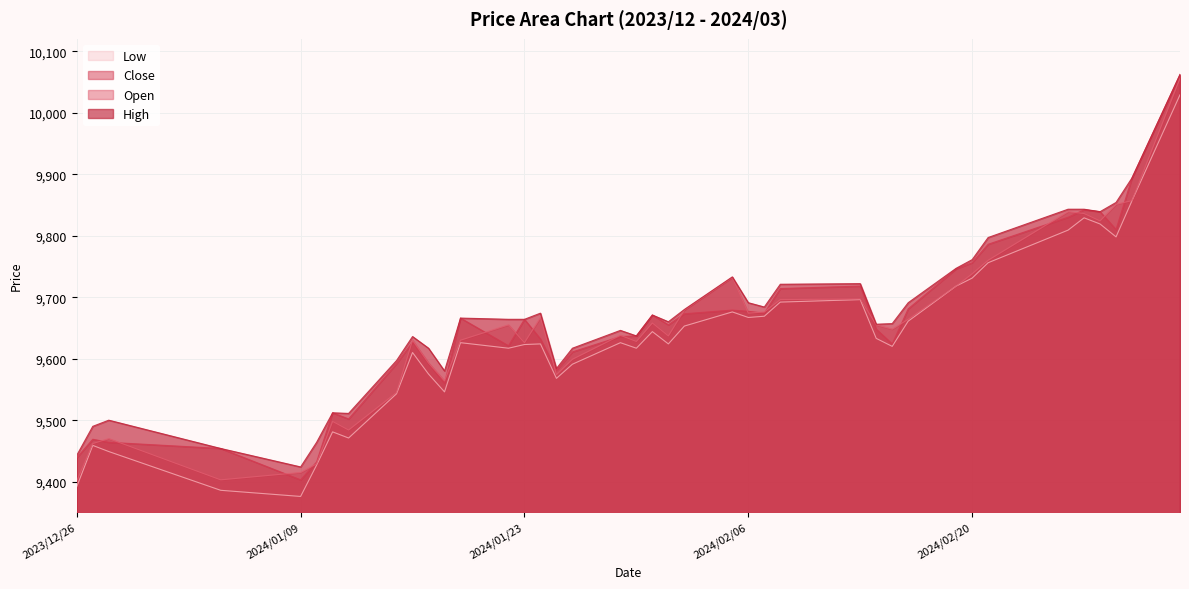

Between 2024/01/04 and 2024/02/16, which series saw the biggest shift?

Low